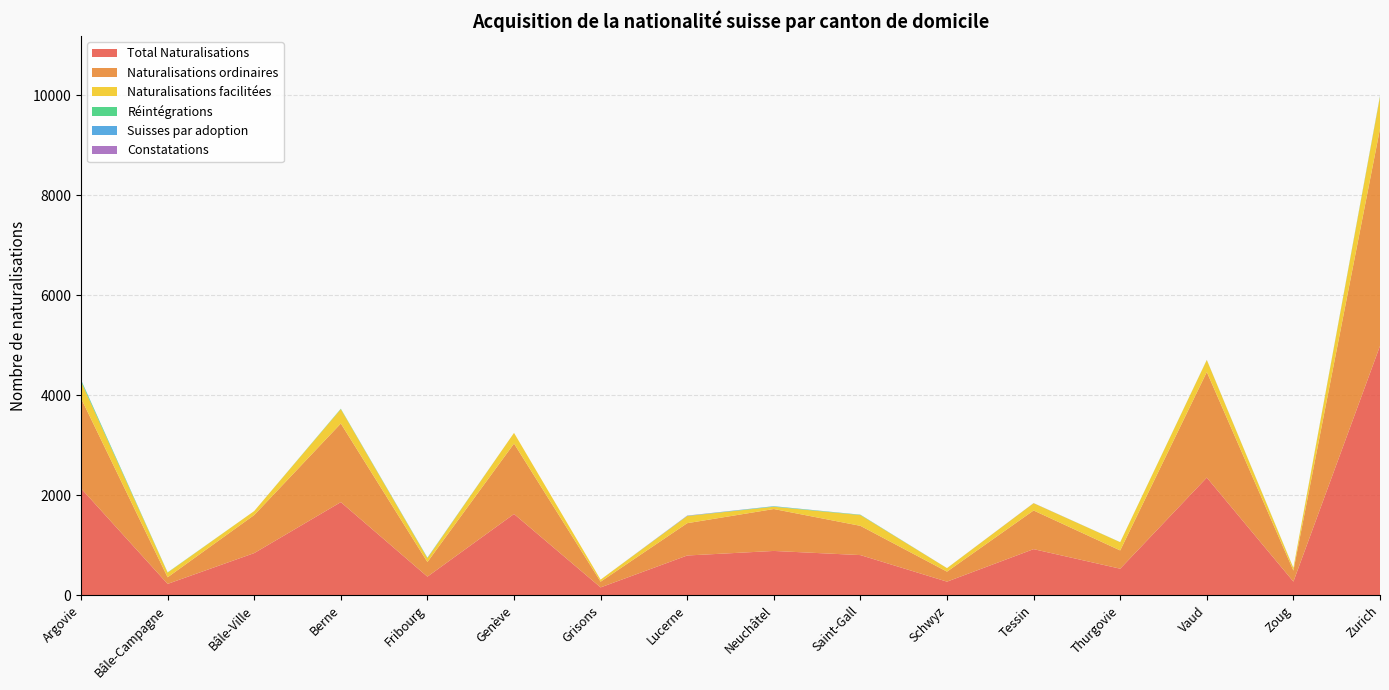

Reading left to right, what are all the values shown in this chart?

Total Naturalisations: Argovie=2136	Bâle-Campagne=225	Bâle-Ville=841	Berne=1860	Fribourg=370	Genève=1623	Grisons=155	Lucerne=793	Neuchâtel=884	Saint-Gall=801	Schwyz=270	Tessin=920	Thurgovie=529	Vaud=2351	Zoug=271	Zurich=4984
Naturalisations ordinaires: Argovie=1801	Bâle-Campagne=132	Bâle-Ville=761	Berne=1572	Fribourg=292	Genève=1408	Grisons=114	Lucerne=646	Neuchâtel=838	Saint-Gall=585	Schwyz=200	Tessin=773	Thurgovie=365	Vaud=2111	Zoug=220	Zurich=4341
Naturalisations facilitées: Argovie=335	Bâle-Campagne=93	Bâle-Ville=80	Berne=288	Fribourg=78	Genève=214	Grisons=41	Lucerne=143	Neuchâtel=46	Saint-Gall=215	Schwyz=70	Tessin=145	Thurgovie=164	Vaud=240	Zoug=51	Zurich=642
Réintégrations: Argovie=28	Bâle-Campagne=5	Bâle-Ville=0	Berne=7	Fribourg=5	Genève=0	Grisons=0	Lucerne=3	Neuchâtel=6	Saint-Gall=6	Schwyz=0	Tessin=1	Thurgovie=2	Vaud=2	Zoug=2	Zurich=11
Suisses par adoption: Argovie=7	Bâle-Campagne=0	Bâle-Ville=0	Berne=1	Fribourg=5	Genève=0	Grisons=0	Lucerne=2	Neuchâtel=5	Saint-Gall=1	Schwyz=1	Tessin=0	Thurgovie=0	Vaud=1	Zoug=1	Zurich=4
Constatations: Argovie=0	Bâle-Campagne=0	Bâle-Ville=0	Berne=0	Fribourg=0	Genève=0	Grisons=0	Lucerne=4	Neuchâtel=0	Saint-Gall=1	Schwyz=0	Tessin=2	Thurgovie=0	Vaud=0	Zoug=0	Zurich=1